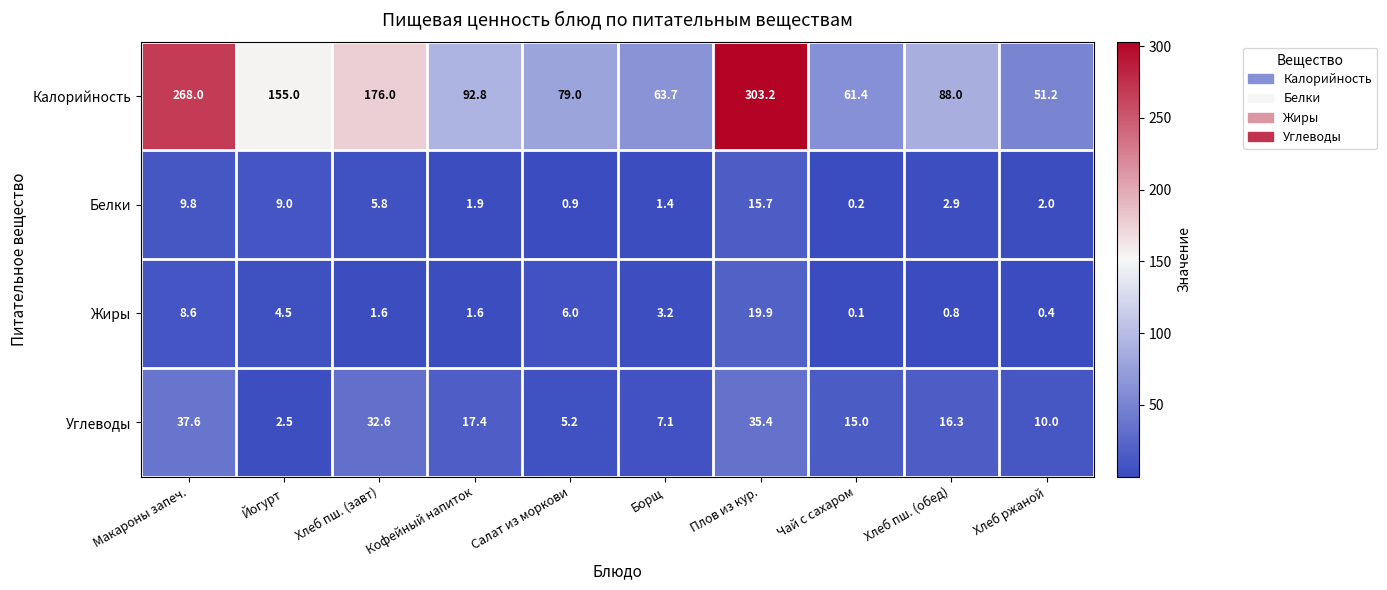

What is the spread (max minus min) of values at Чай с сахаром?

61.3